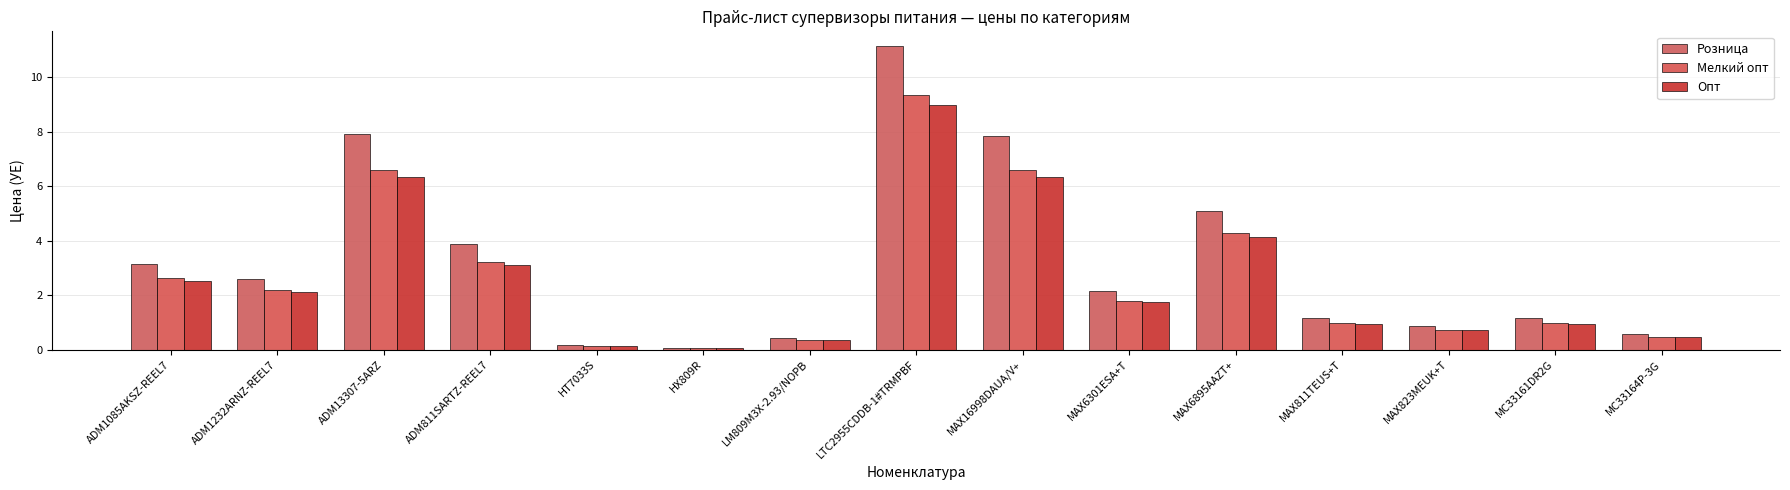

What is the label of the 10th bar from the left?

MAX6301ESA+T